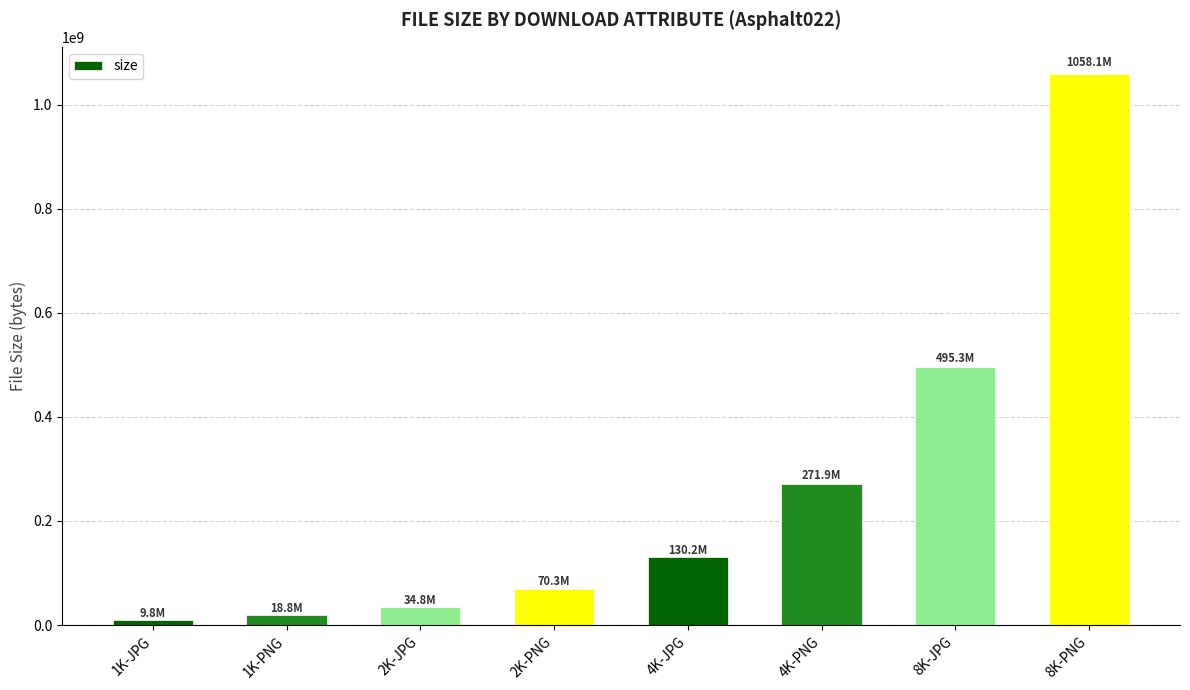

Reading left to right, list all the values displayed in this chart.

9779983	18844477	34810691	70279311	130190084	271884100	495314949	1058054221